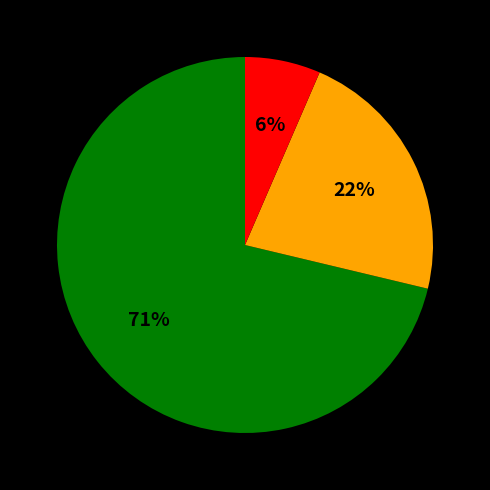

Does any single category account for the majority?

Yes